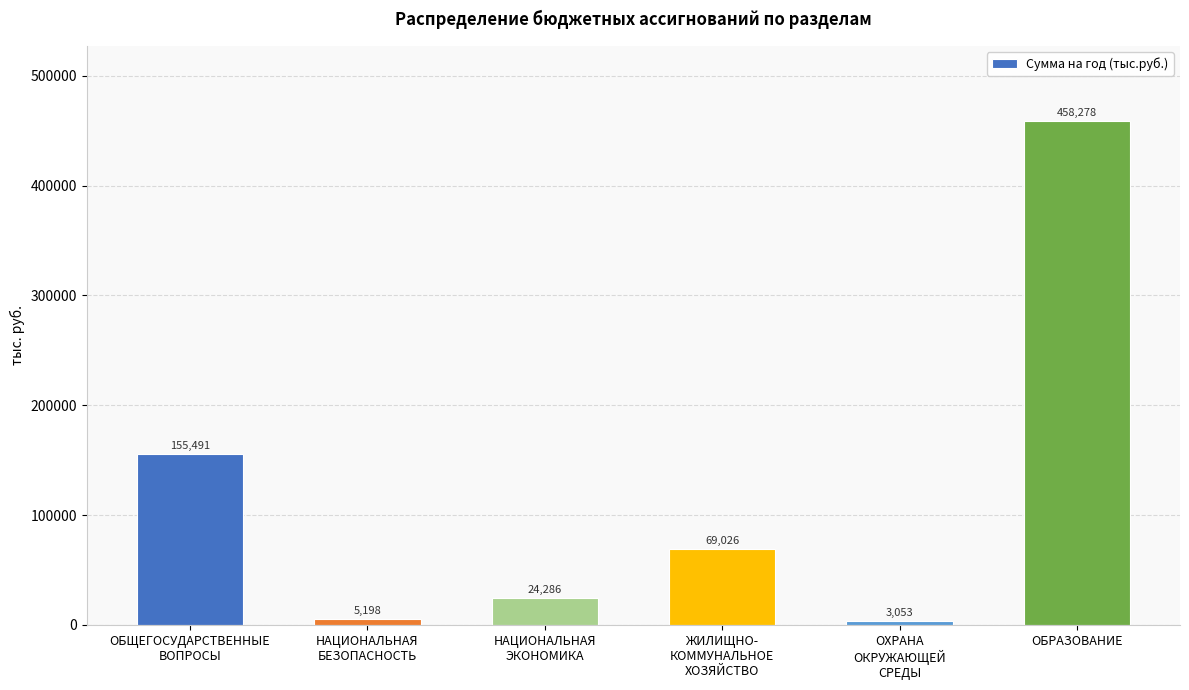

Rank the categories by value from highest to lowest.

ОБРАЗОВАНИЕ, ОБЩЕГОСУДАРСТВЕННЫЕ
ВОПРОСЫ, ЖИЛИЩНО-
КОММУНАЛЬНОЕ
ХОЗЯЙСТВО, НАЦИОНАЛЬНАЯ
ЭКОНОМИКА, НАЦИОНАЛЬНАЯ
БЕЗОПАСНОСТЬ, ОХРАНА
ОКРУЖАЮЩЕЙ
СРЕДЫ